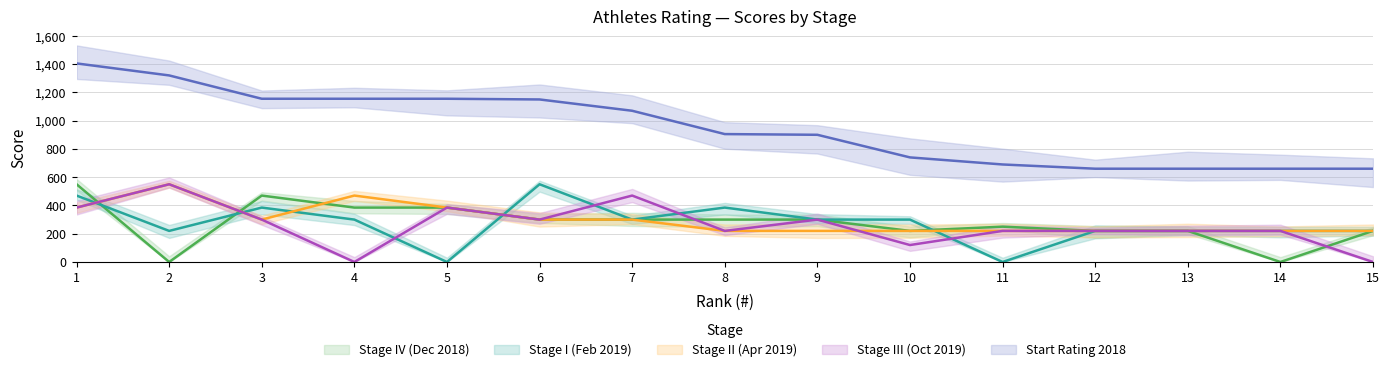

Which series has the largest total across all categories?

Start Rating 2018